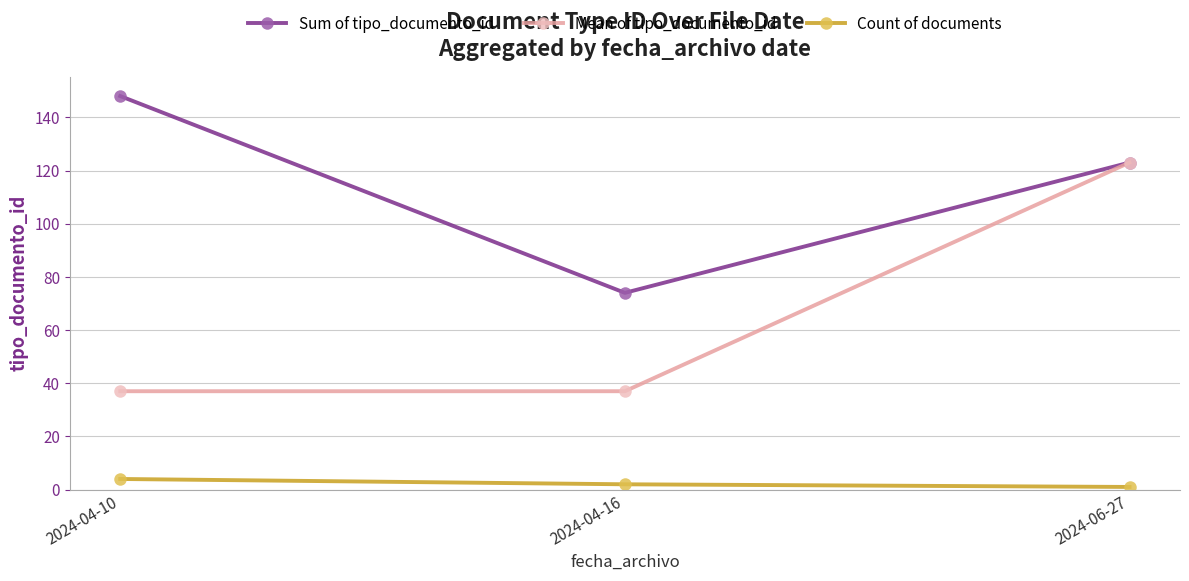

At which label does Sum of tipo_documento_id first exceed 123?

2024-04-10